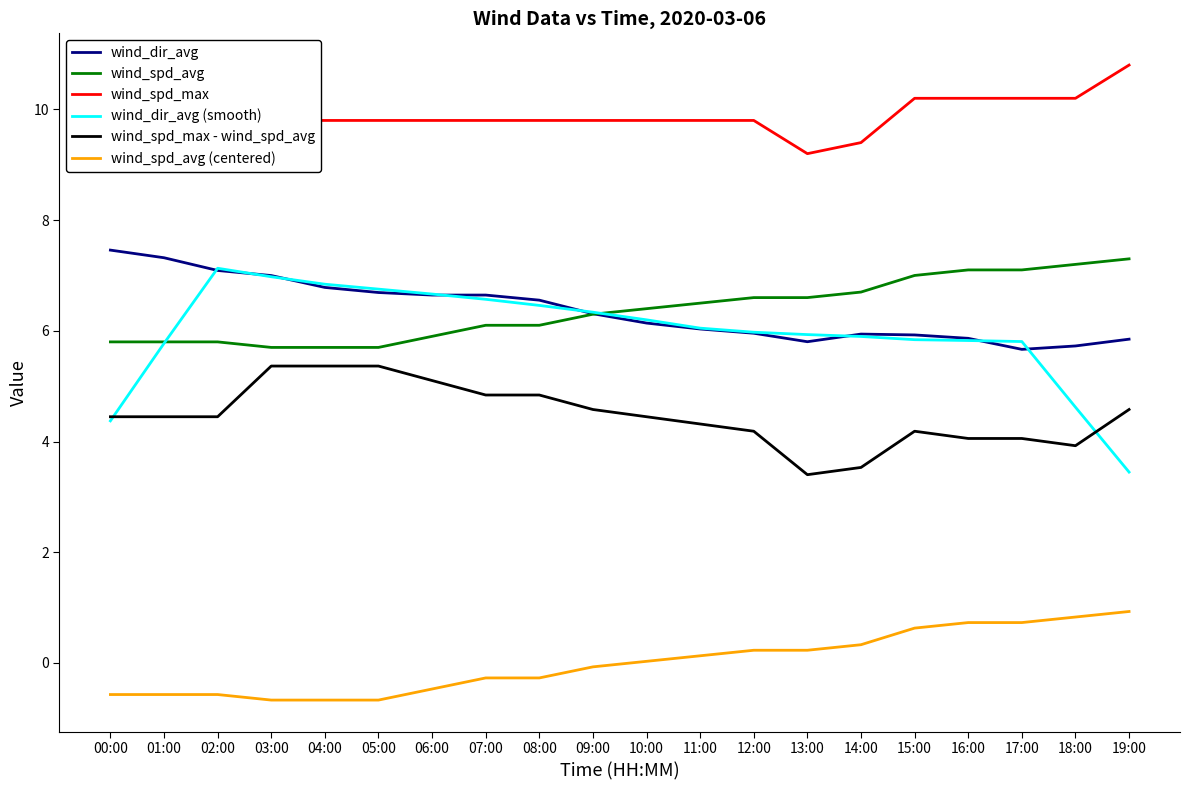

What is the label of the 11th point from the left?

10:00